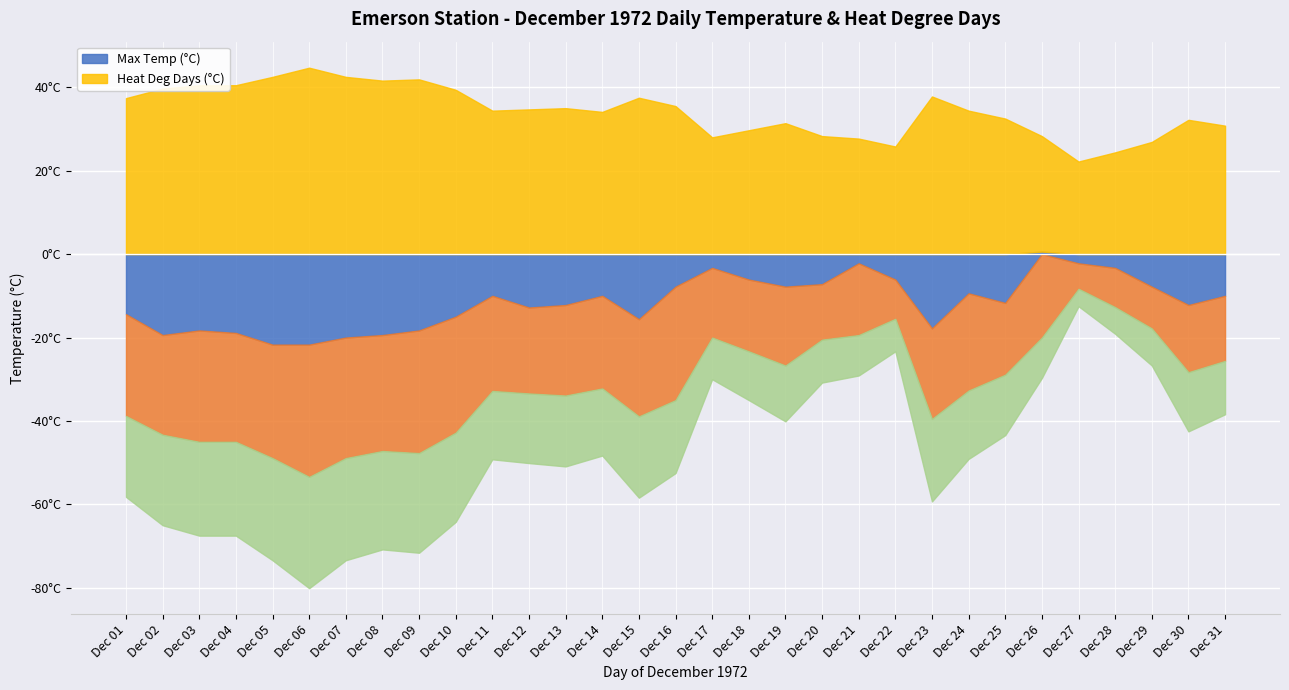

What is the sum of the Mean Temp (°C) values at 11 and 16?

-33.9